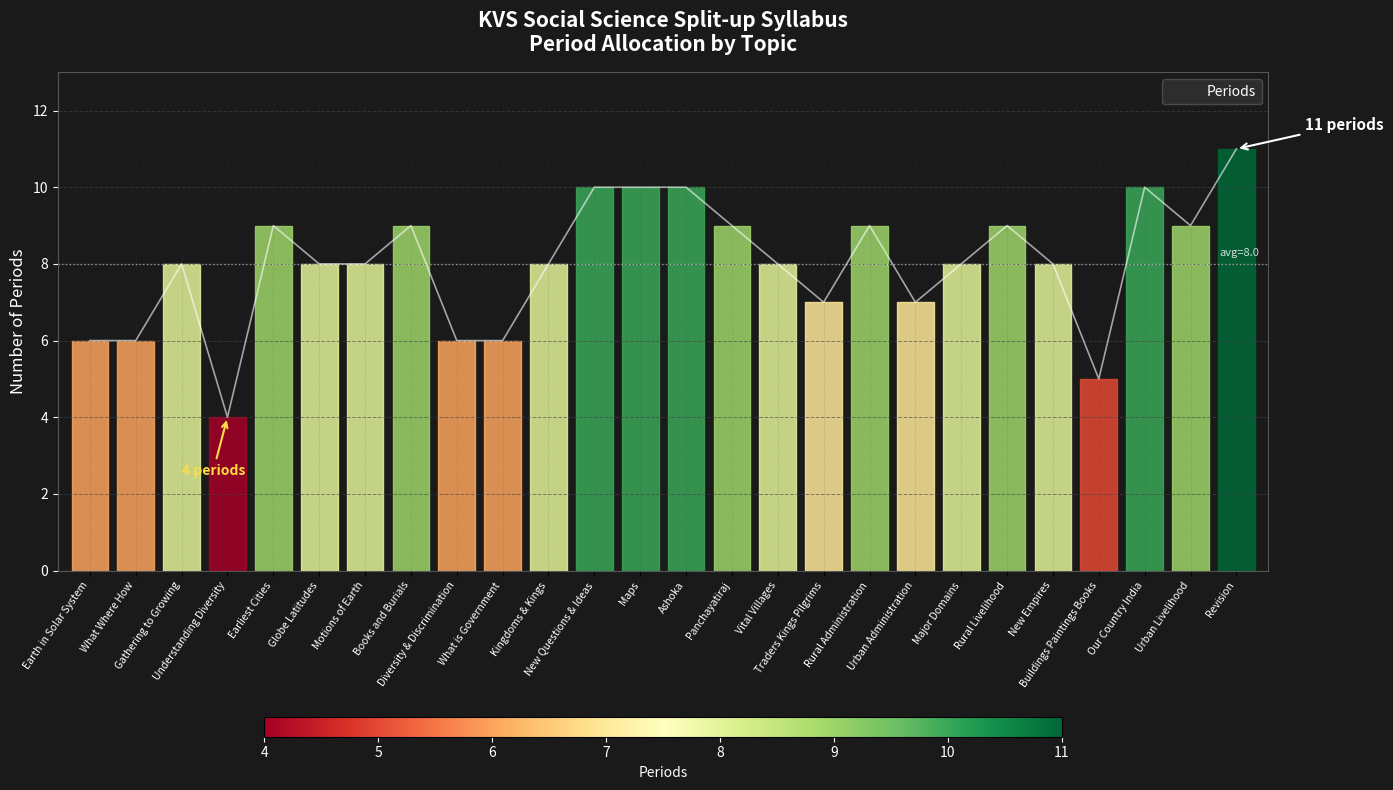

What is the minimum value shown in the chart?

4